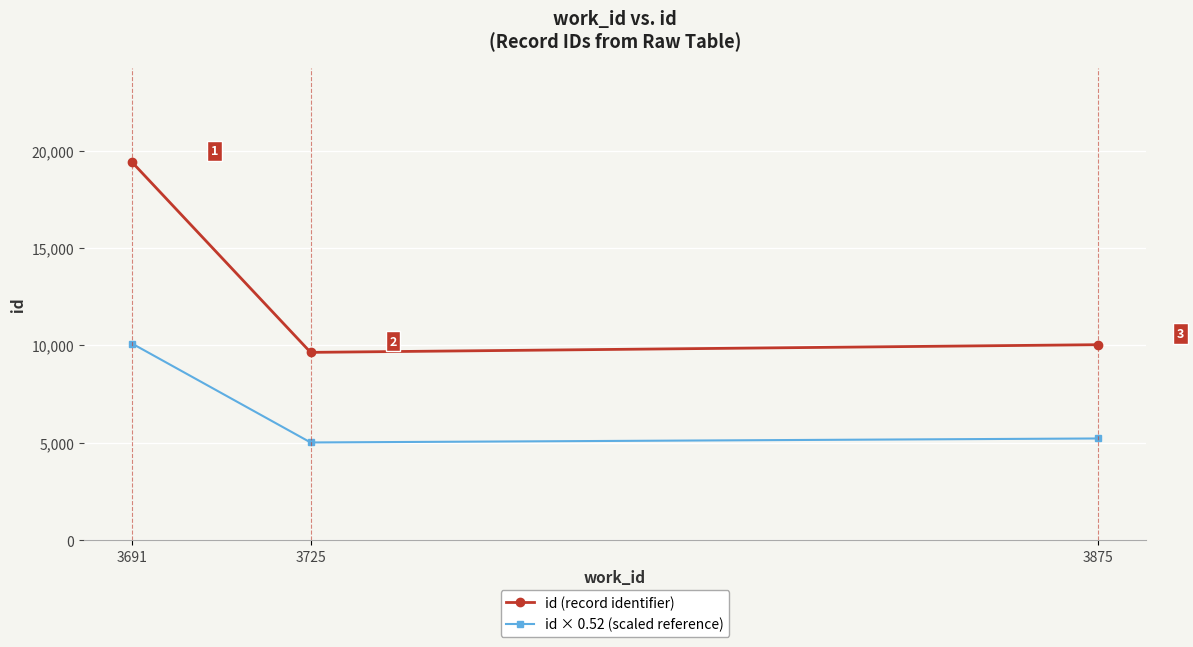

Which series has the largest total across all categories?

id (record identifier)